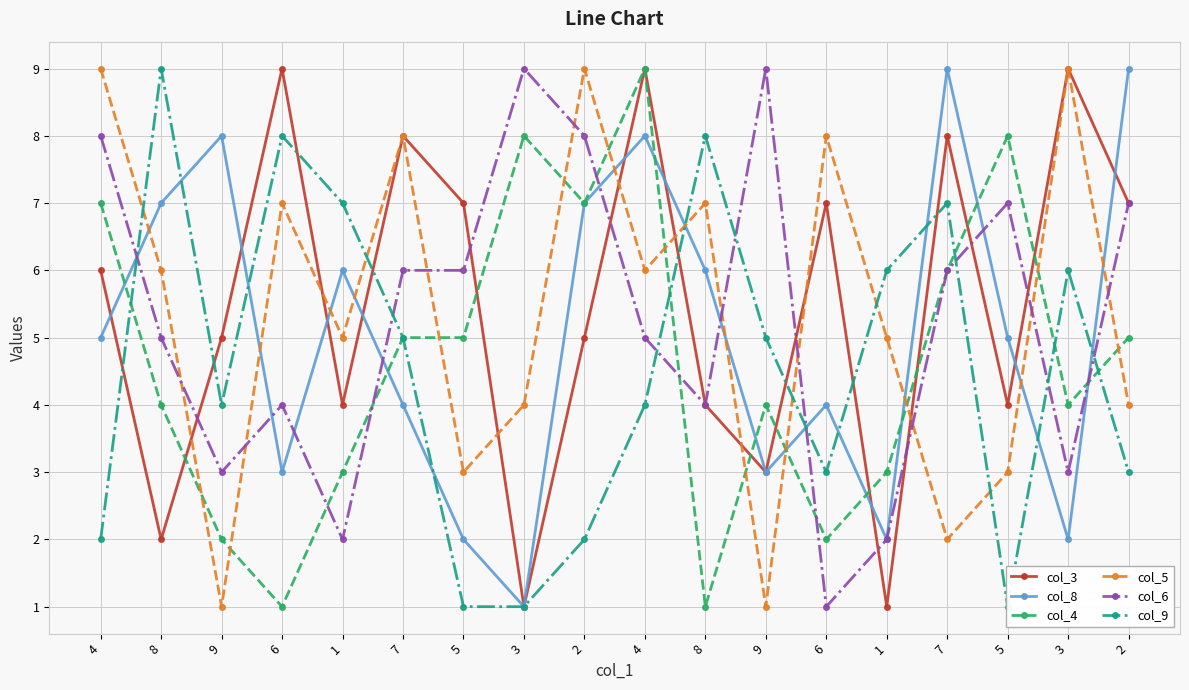

List the series in order of their peak value, lowest first.

col_3, col_8, col_4, col_5, col_6, col_9